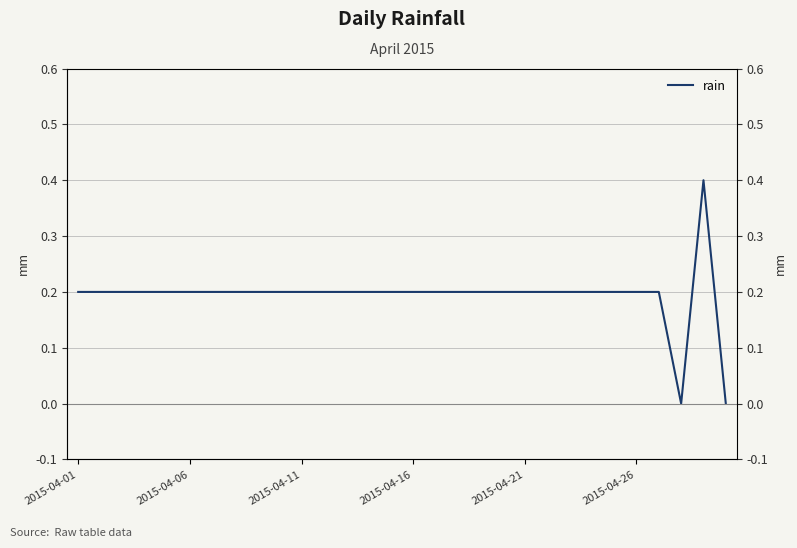

What is the difference between the maximum and second lowest values?

0.4